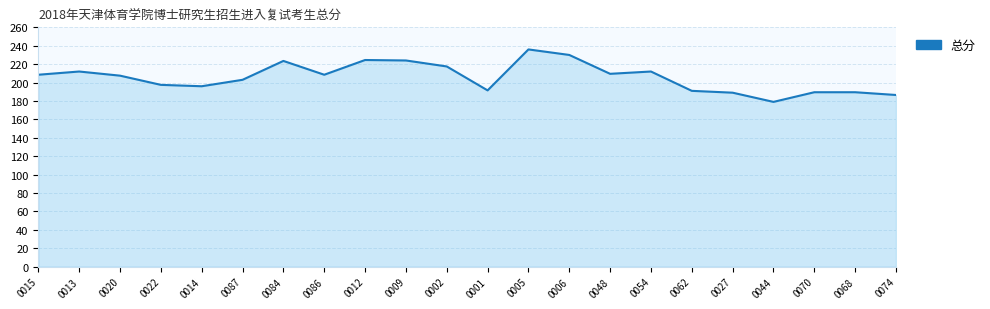

What is the maximum value shown in the chart?

236.0